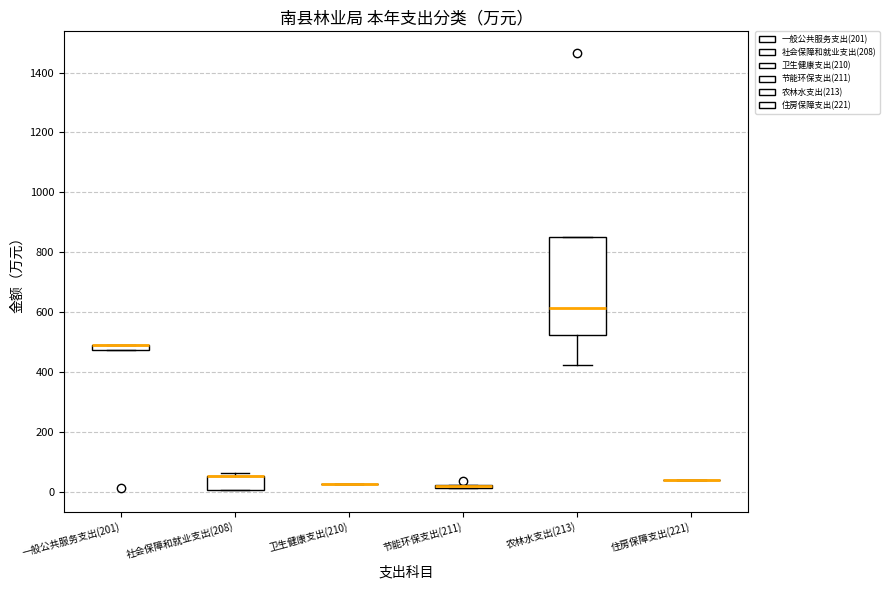

Where is the lower edge of the box for 一般公共服务支出(201) on the y-axis? The values are not printed on the chart, so give them approximately, as read against the axis.

480